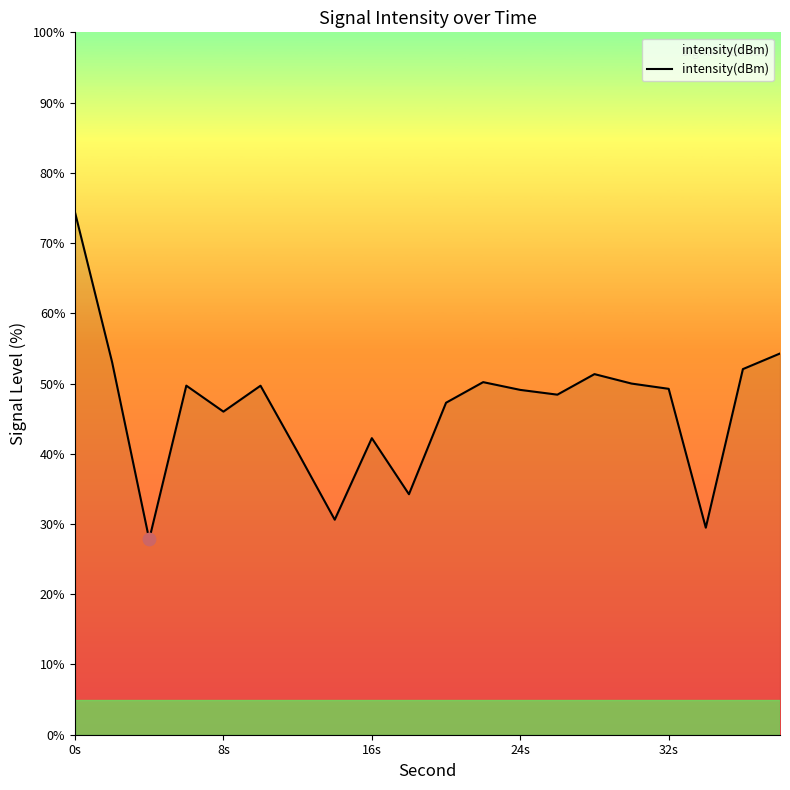

What is the smallest value displayed?

27.8